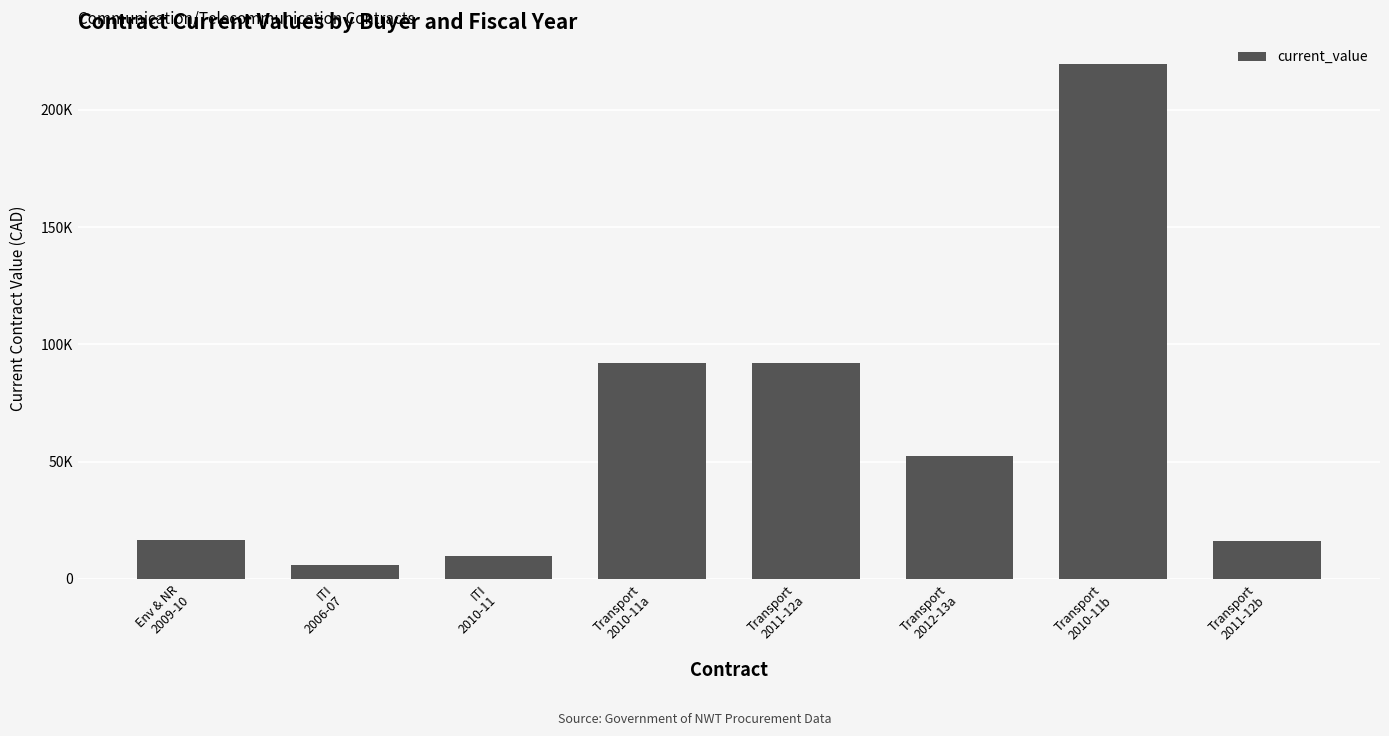

What value does the data have at Transport
2010-11a?

91880.0